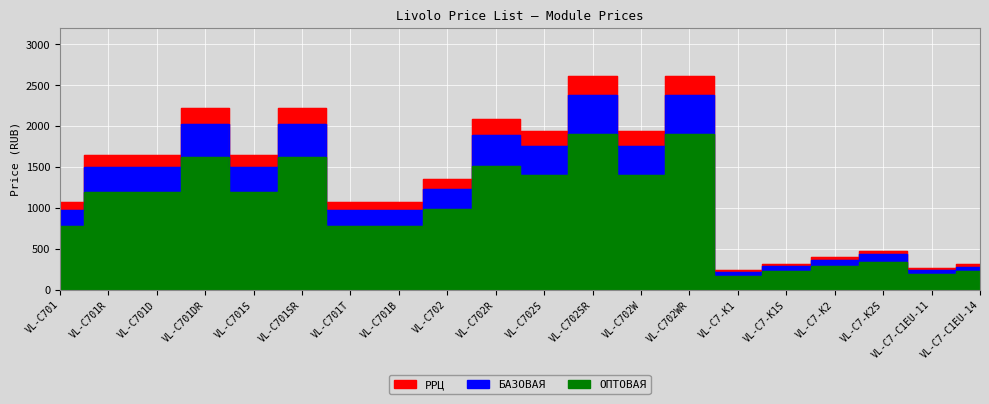

What is the approximate value of ОПТОВАЯ at VL-C701T, to the nearest 10?

780